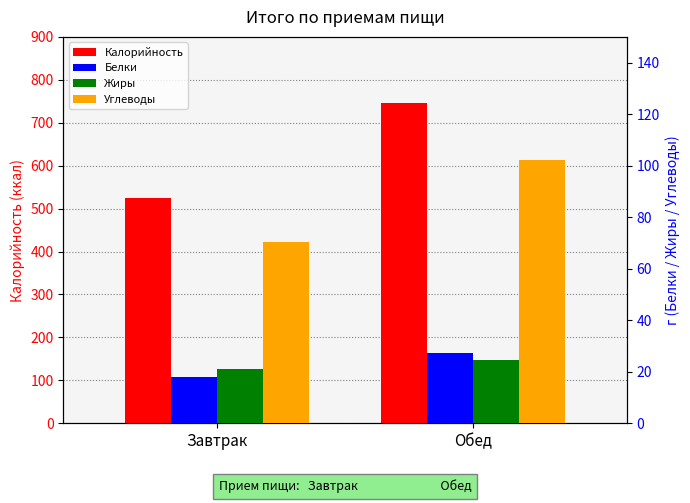

What is the label of the 2nd bar from the right?

Завтрак